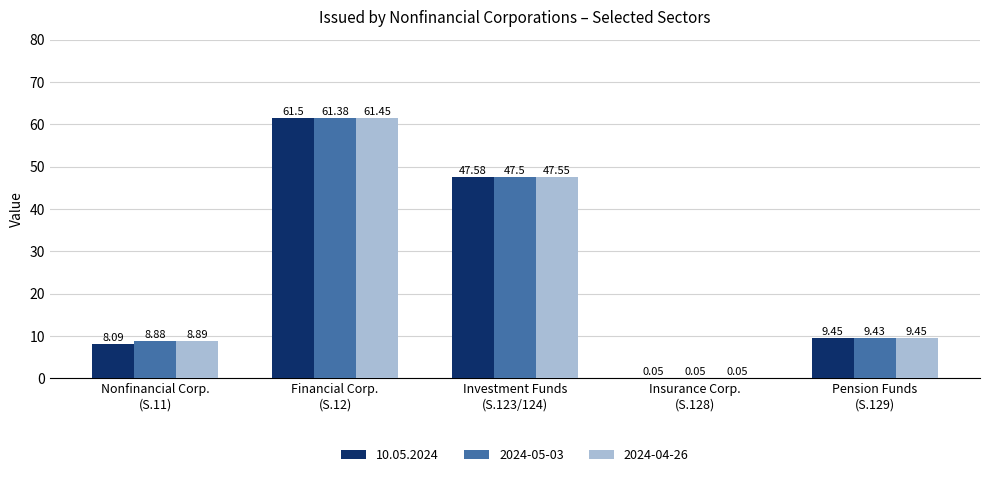

What is the sum of all 10.05.2024 values?

126.7